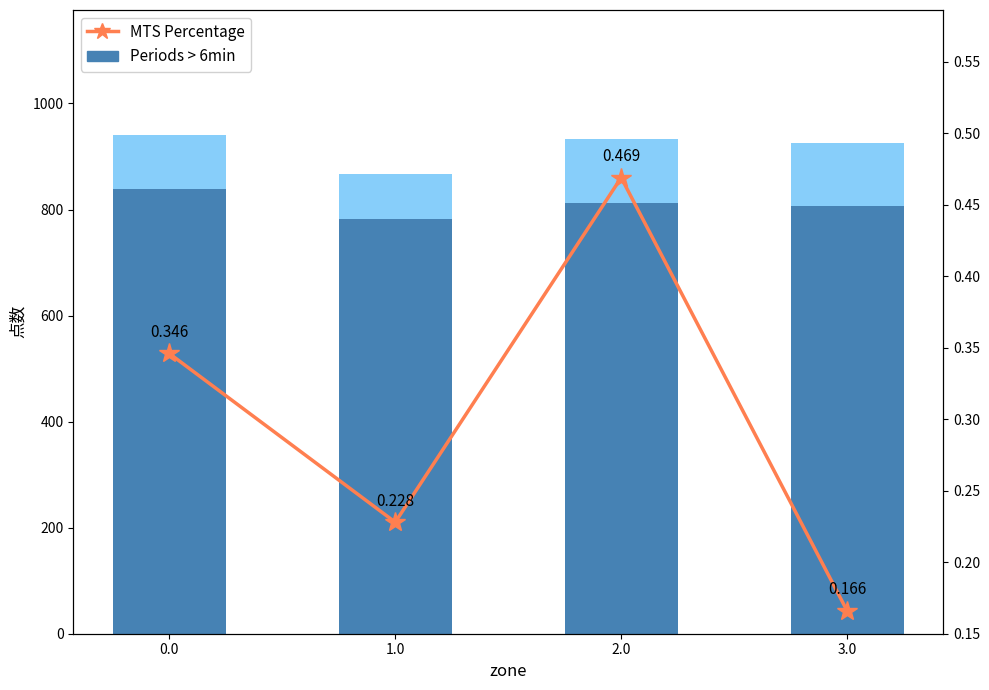

At 1.0, list the series in order from largest to smallest.

総合点, 経審点, MTS Percentage